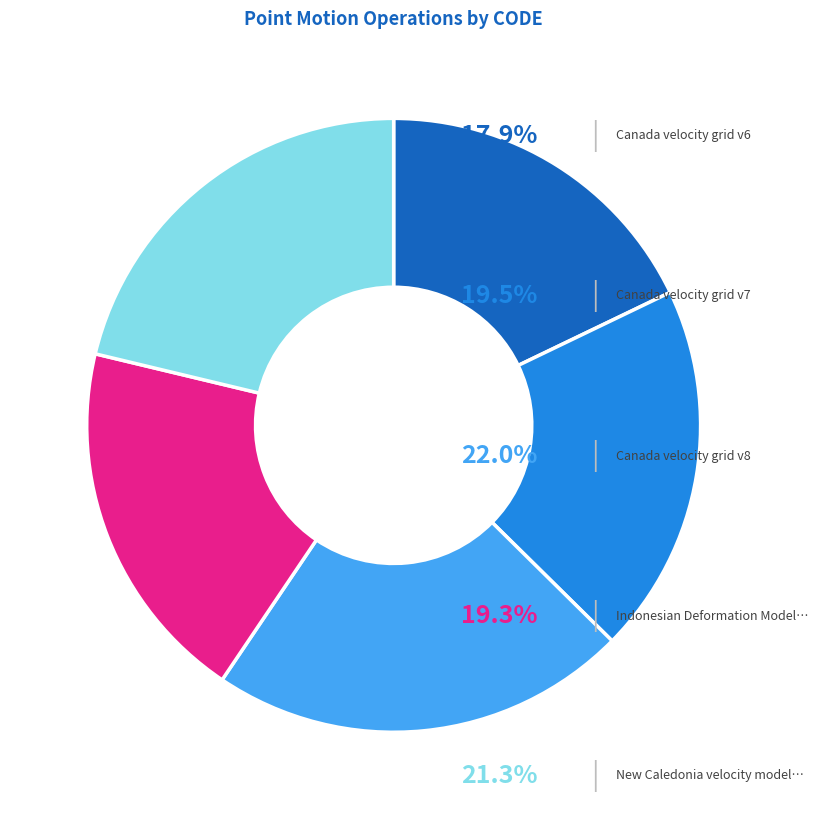

Is there a majority slice in this chart?

No